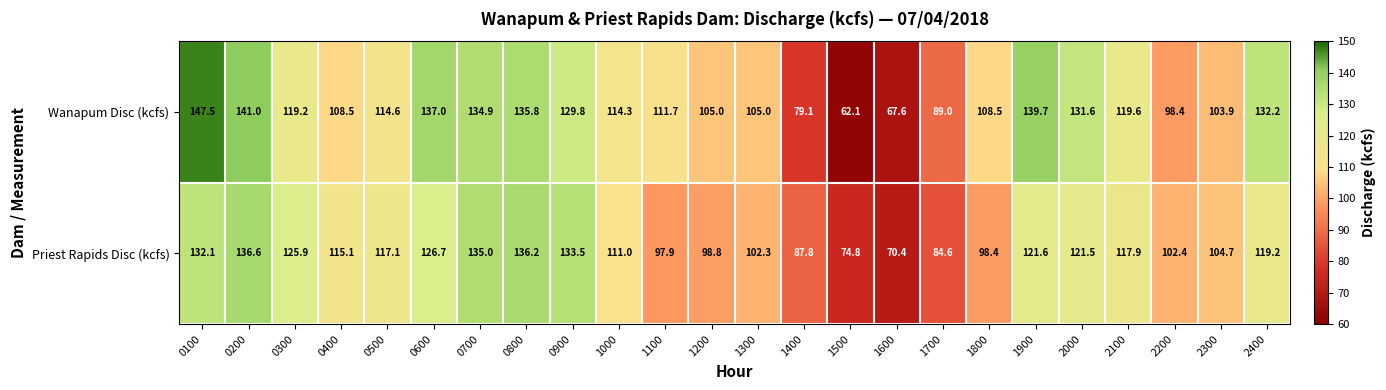

Where is Priest Rapids Disc (kcfs) nearest to the value 103?

2200